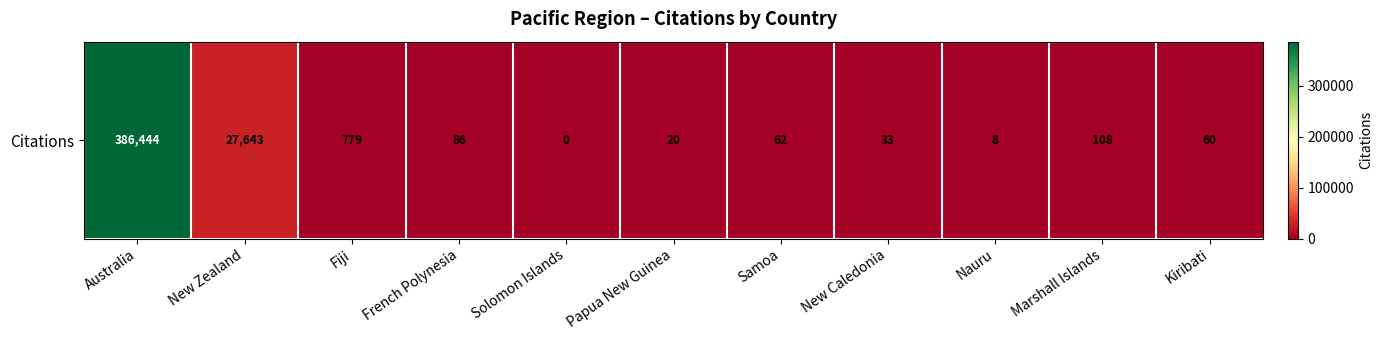

At which category does the chart reach its peak across all series?

Australia